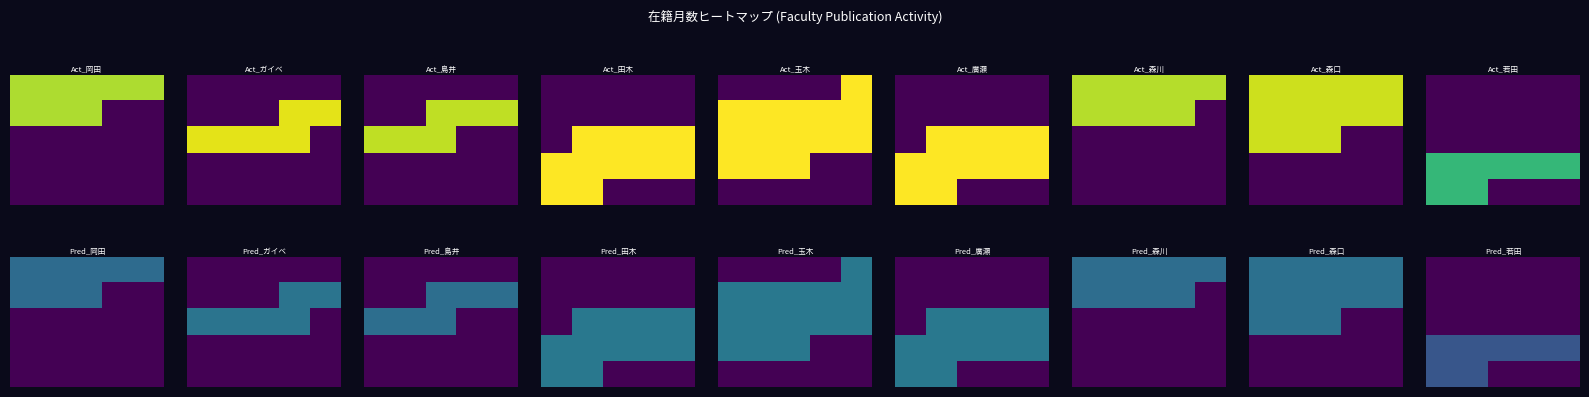

Between 1 and 2, which is larger?

1